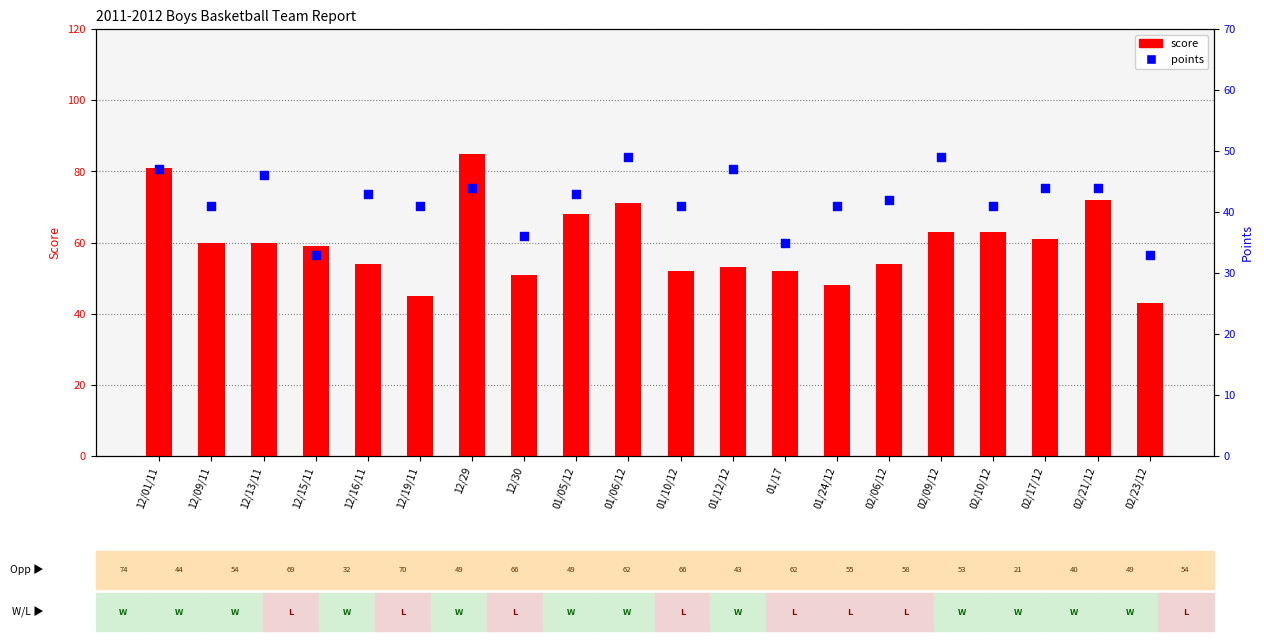

At which category is the sum across all series the highest?

12/29